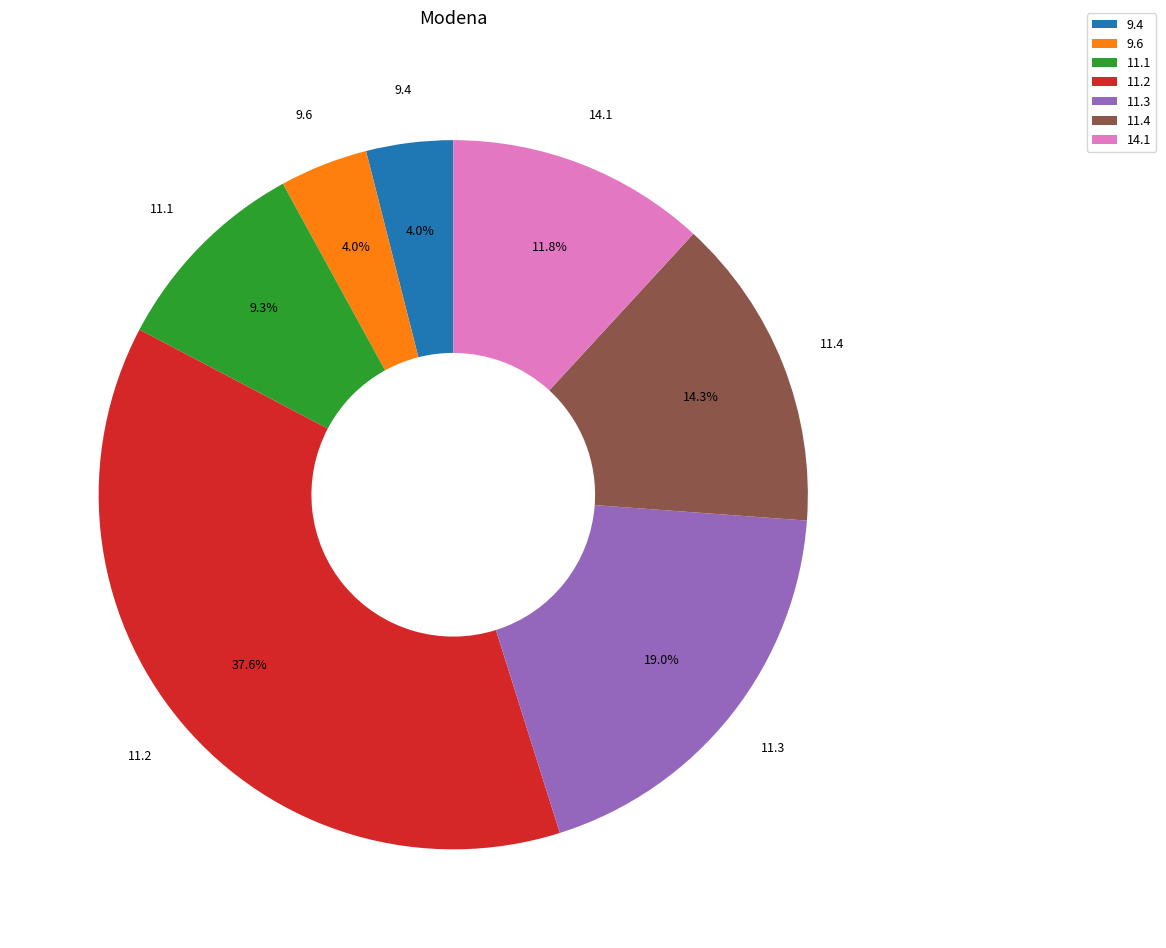

To the nearest percent, what is the average slice percentage?

14%